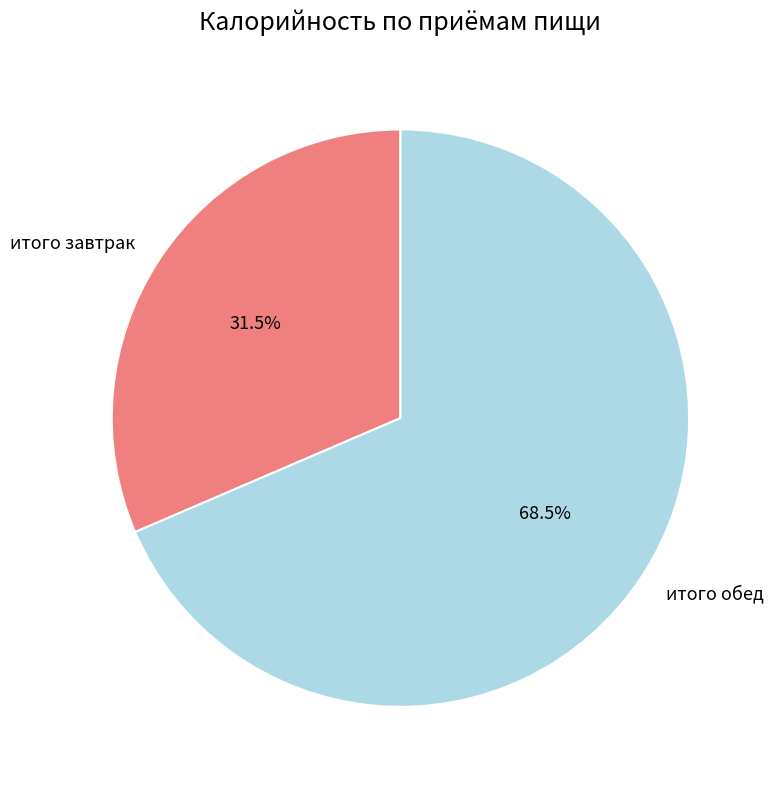

Is there any slice that represents more than half of the pie?

Yes